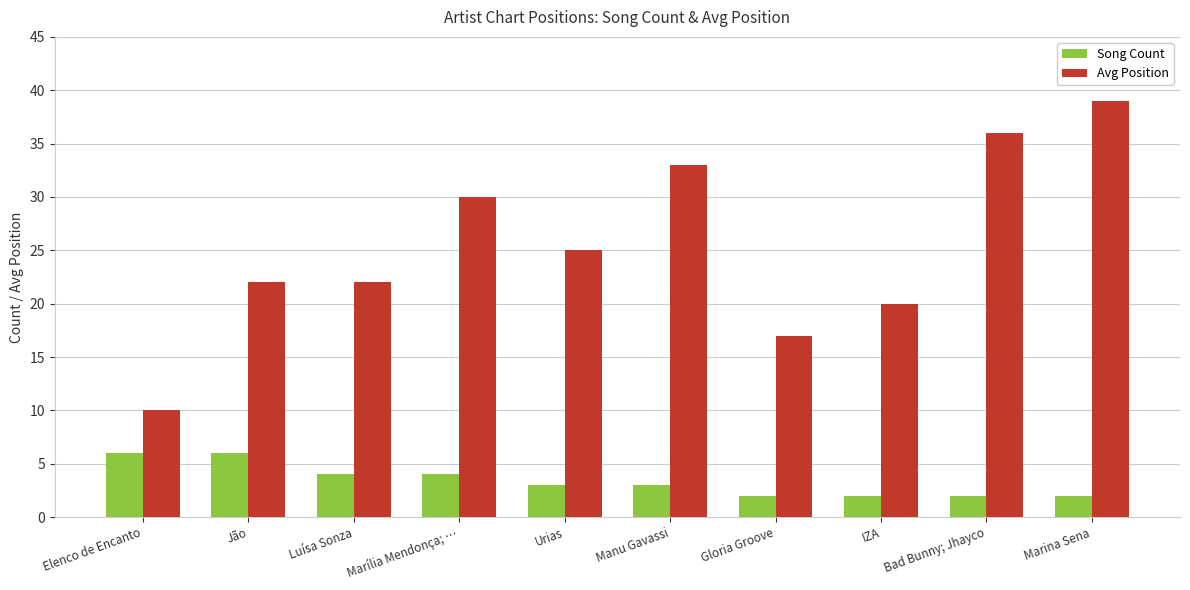

Where is Avg Position nearest to the value 24?

Urias